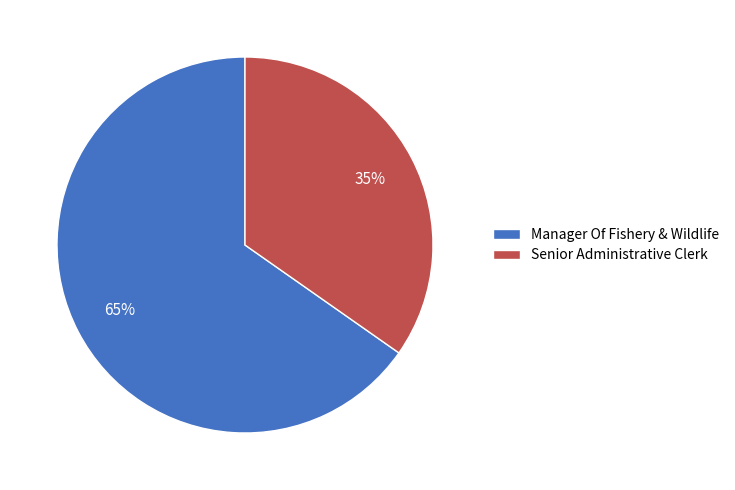

Combined, do Senior Administrative Clerk and Manager Of Fishery & Wildlife account for over 50%?

Yes